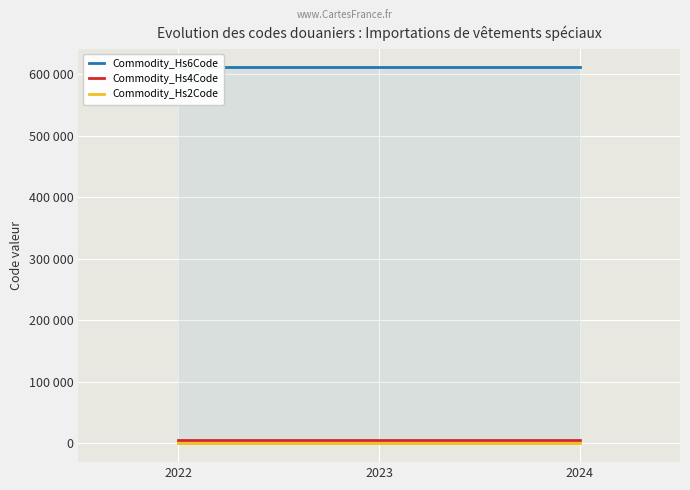

Which label corresponds to the largest value in the chart?

2022